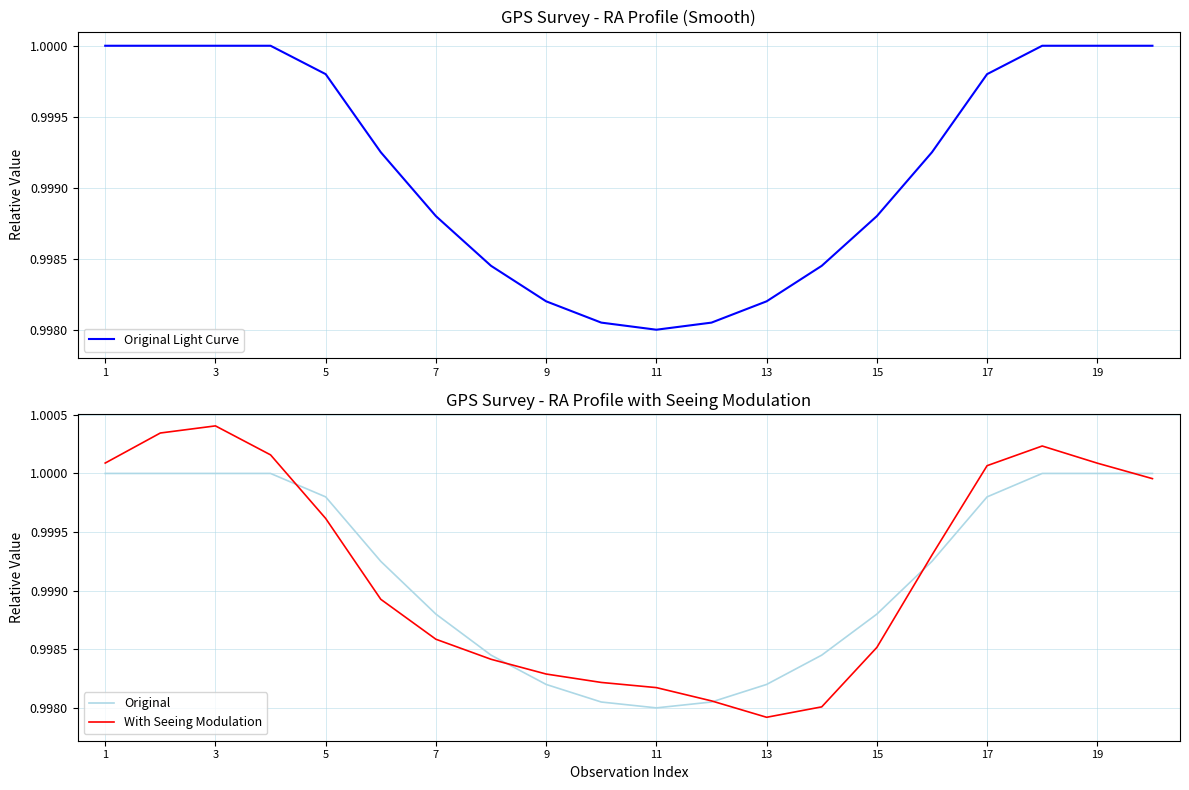

Is it true that Original Light Curve equals 1.6 at 9?

False